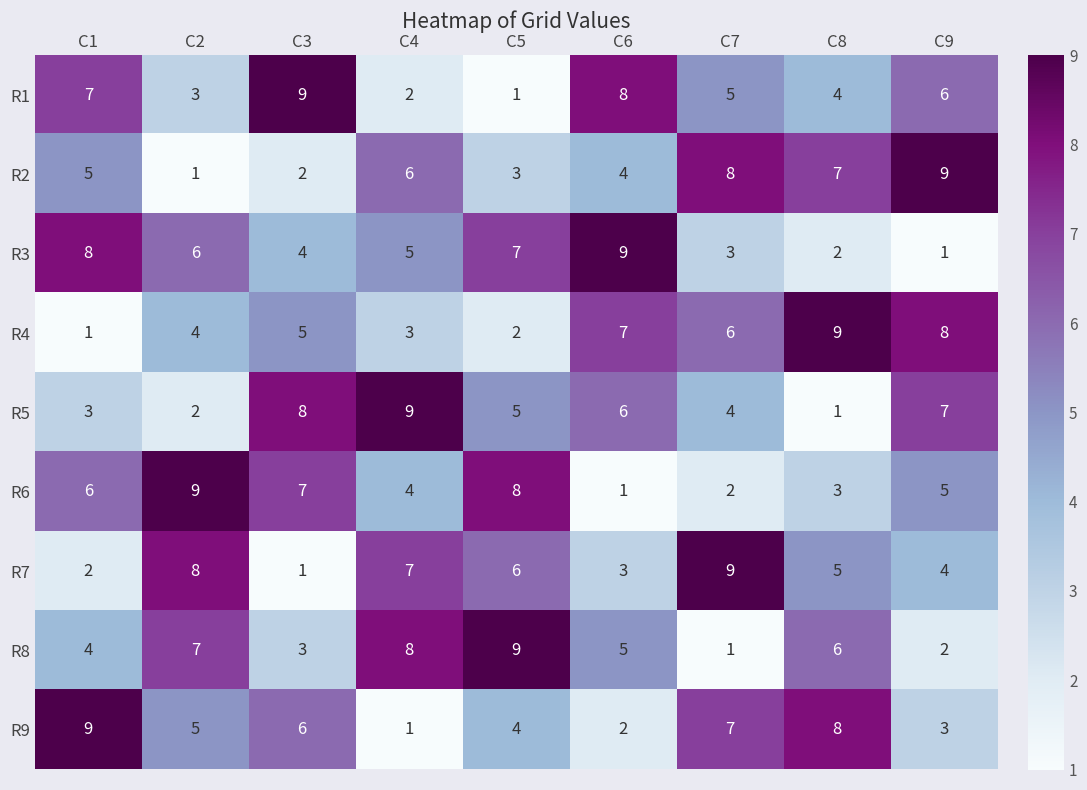

At C4, list the series in order from largest to smallest.

R5, R8, R7, R2, R3, R6, R4, R1, R9